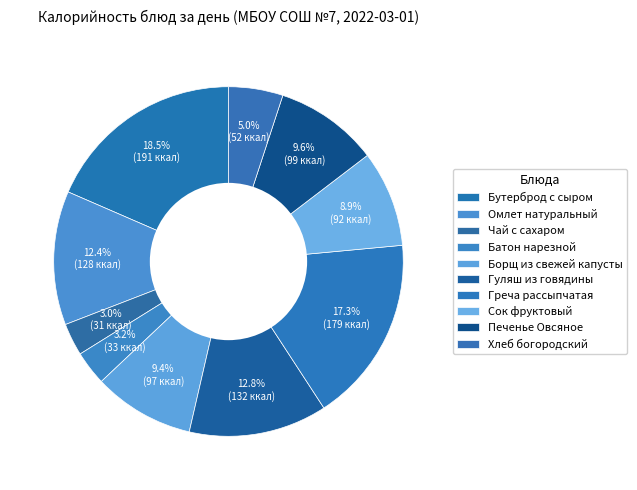

Does Хлеб богородский represent more than half of the total?

No